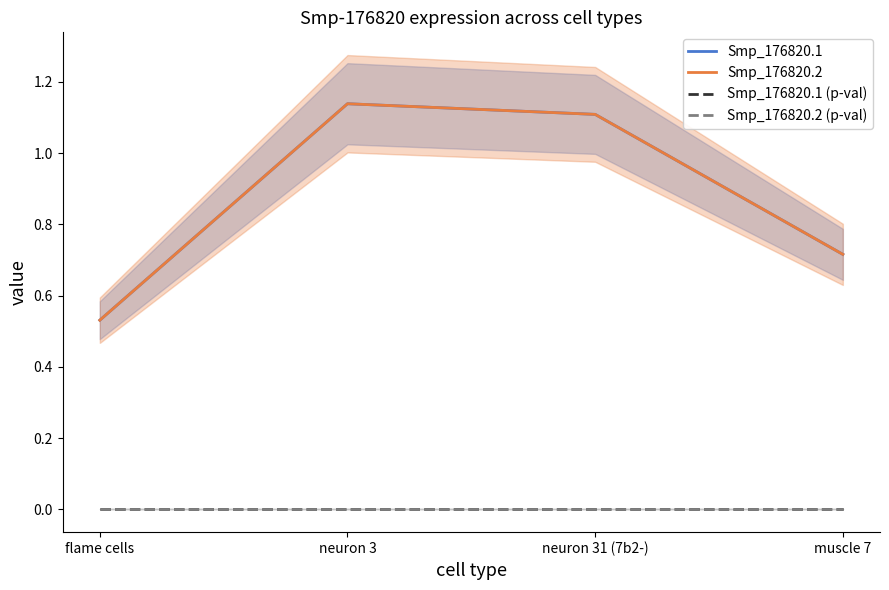

The Smp_176820.2 series shows 1.1 at muscle 7. True or false?

False